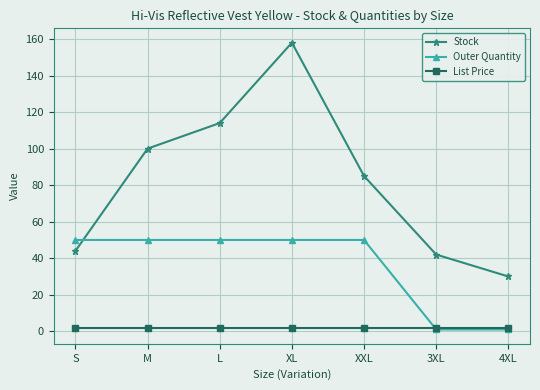

At which category is the sum across all series the highest?

XL